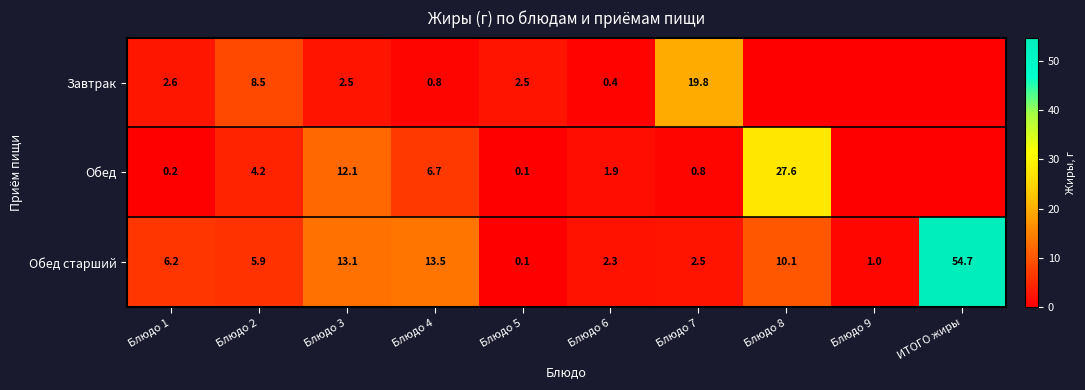

Rank the series at Блюдо 6 from lowest to highest value.

Завтрак, Обед, Обед старший